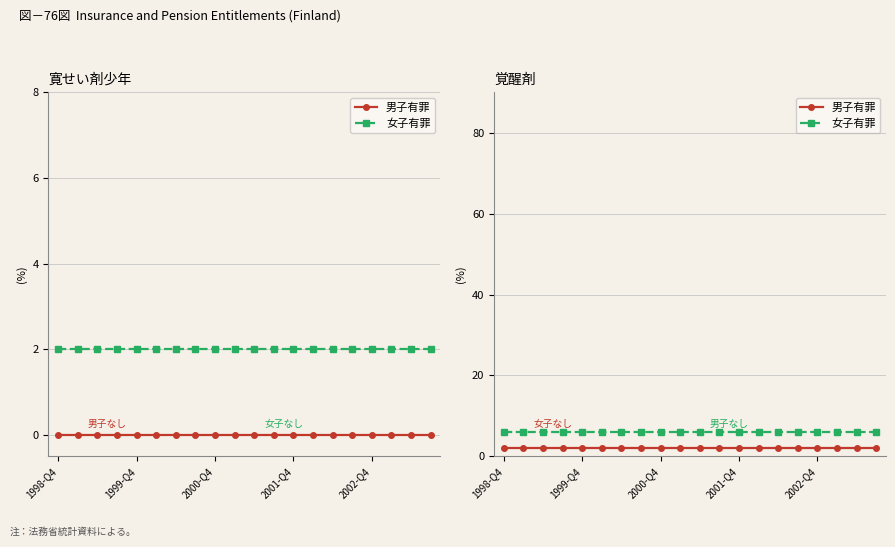

What value does the 女子有罪 series have at 15?

6